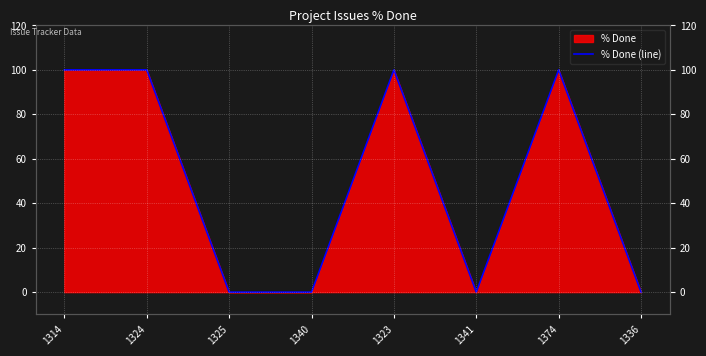

What is the maximum value shown in the chart?

100